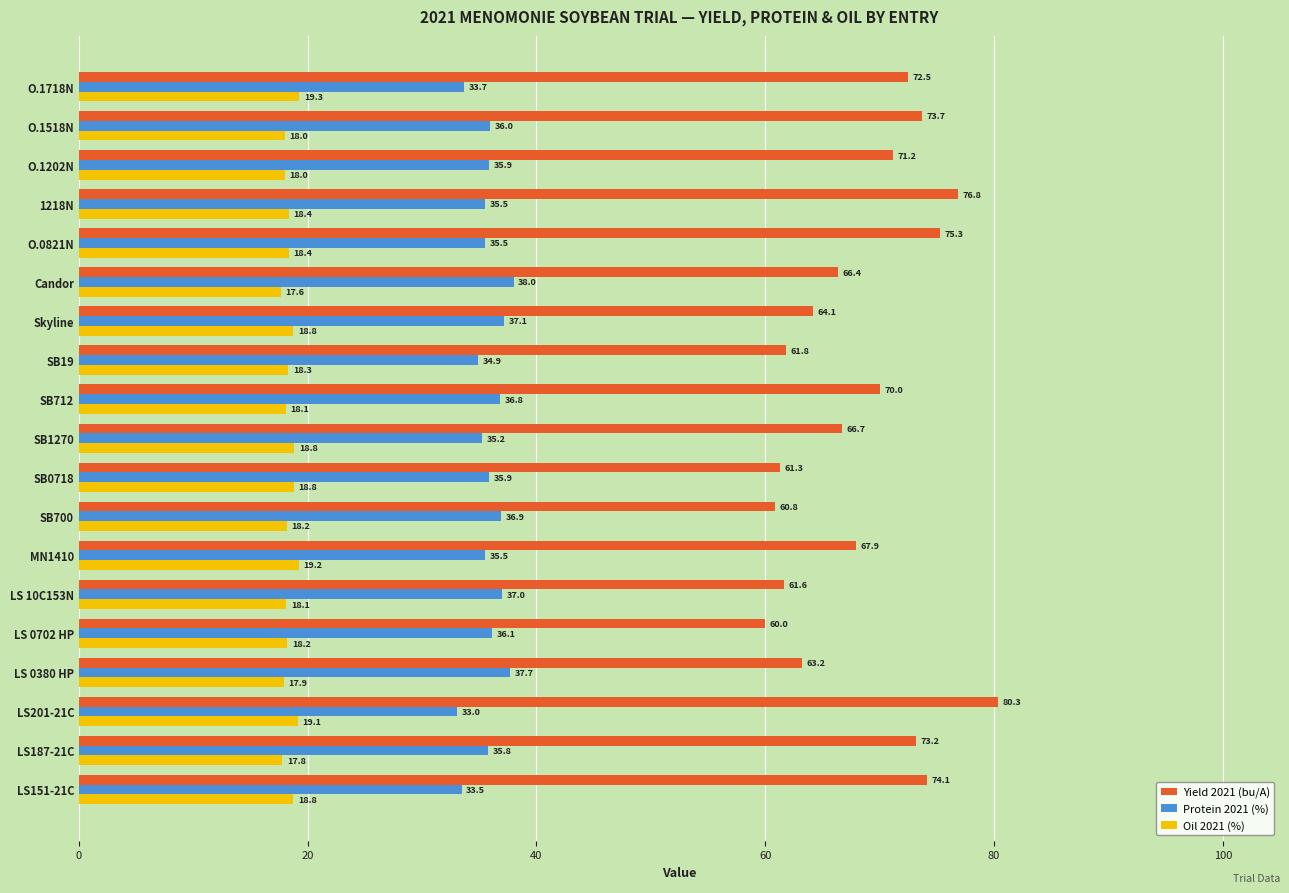

Which series changed the most between LS 0380 HP and LS 0702 HP?

Yield 2021 (bu/A)